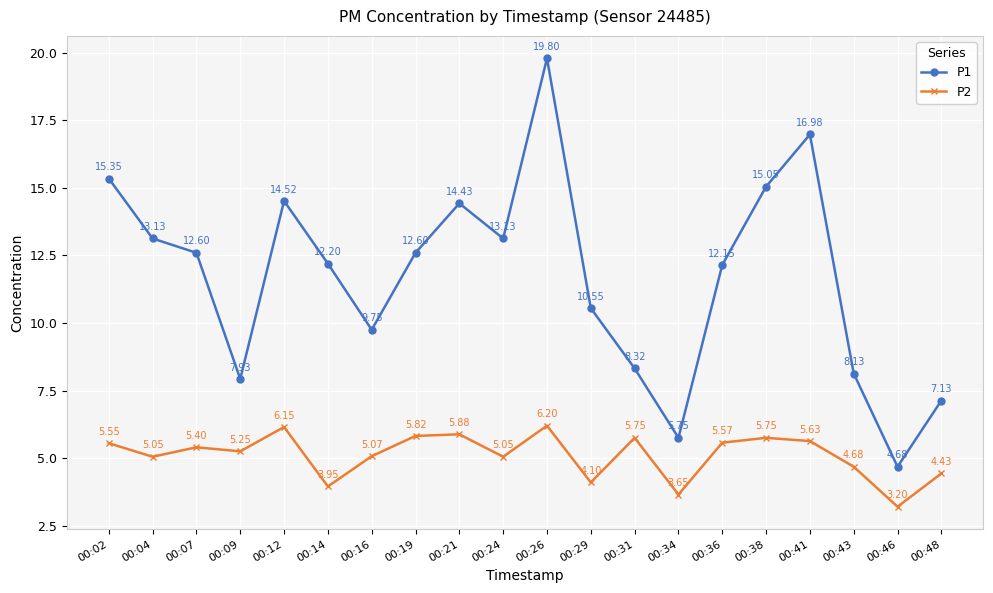

What is the sum of all P2 values?

102.1